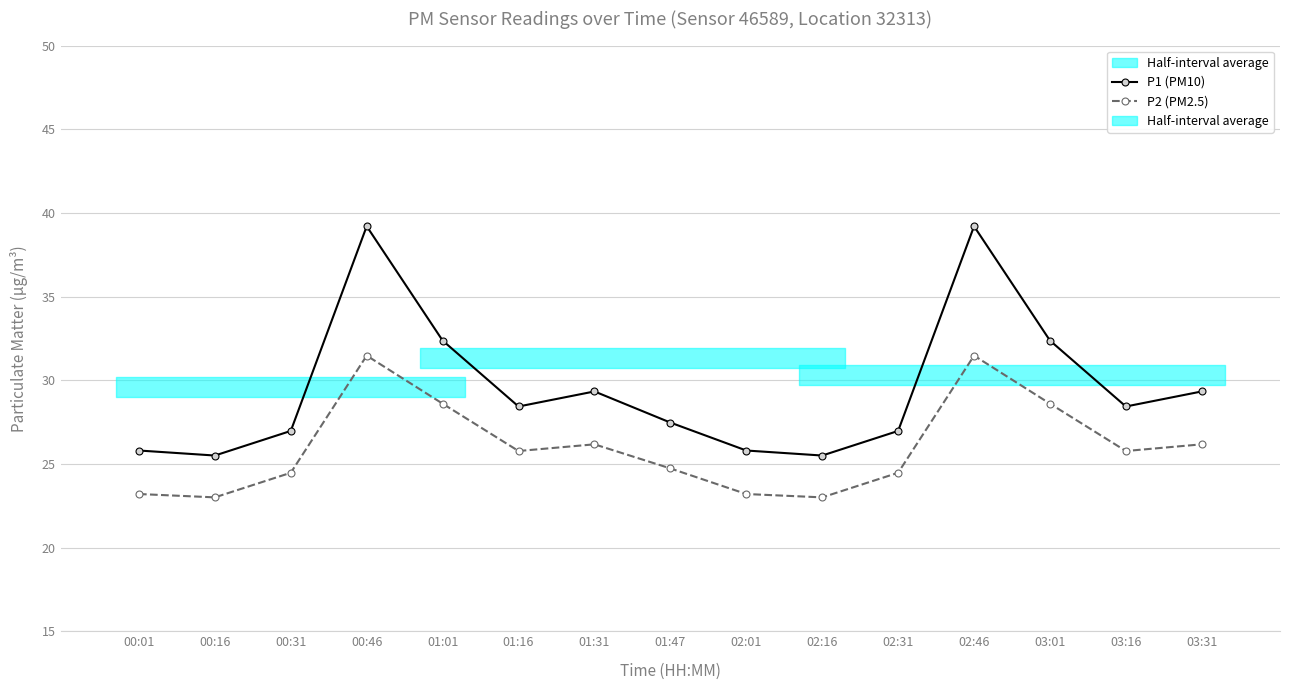

Which category has the highest value in the P2 (PM2.5) series?

00:46